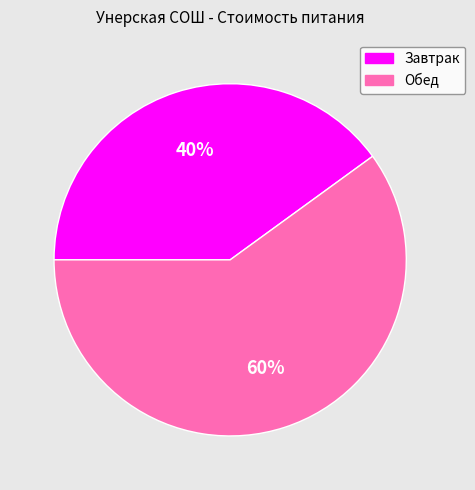

Rank the categories by value from lowest to highest.

Завтрак, Обед